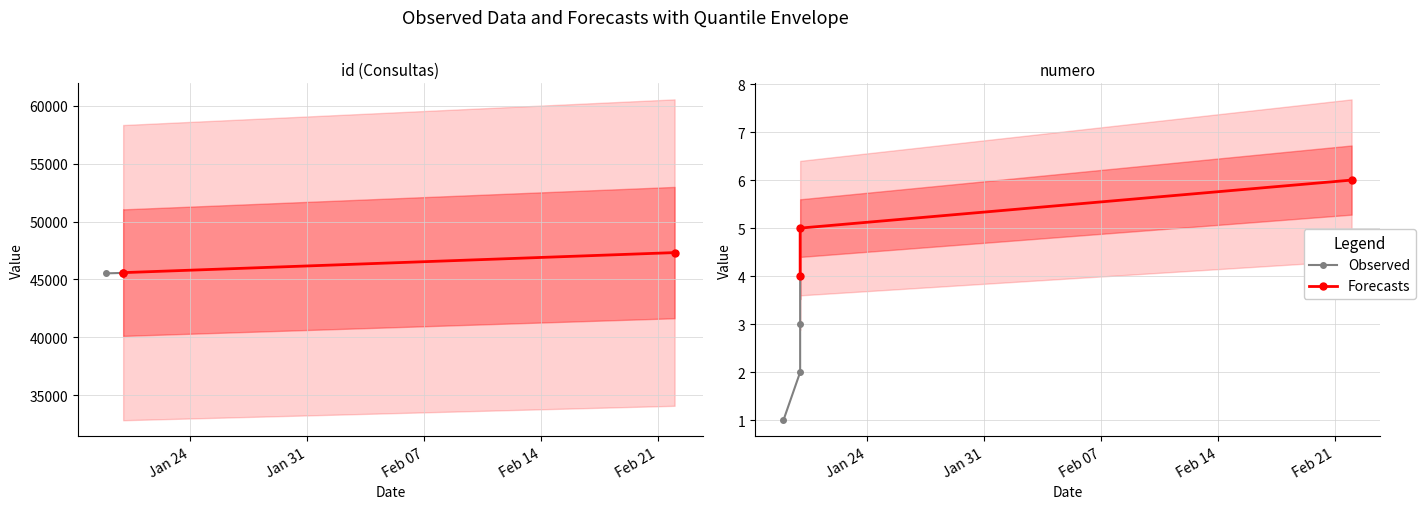

Between 2022-01-19 and 2022-01-20, which is larger?

2022-01-20